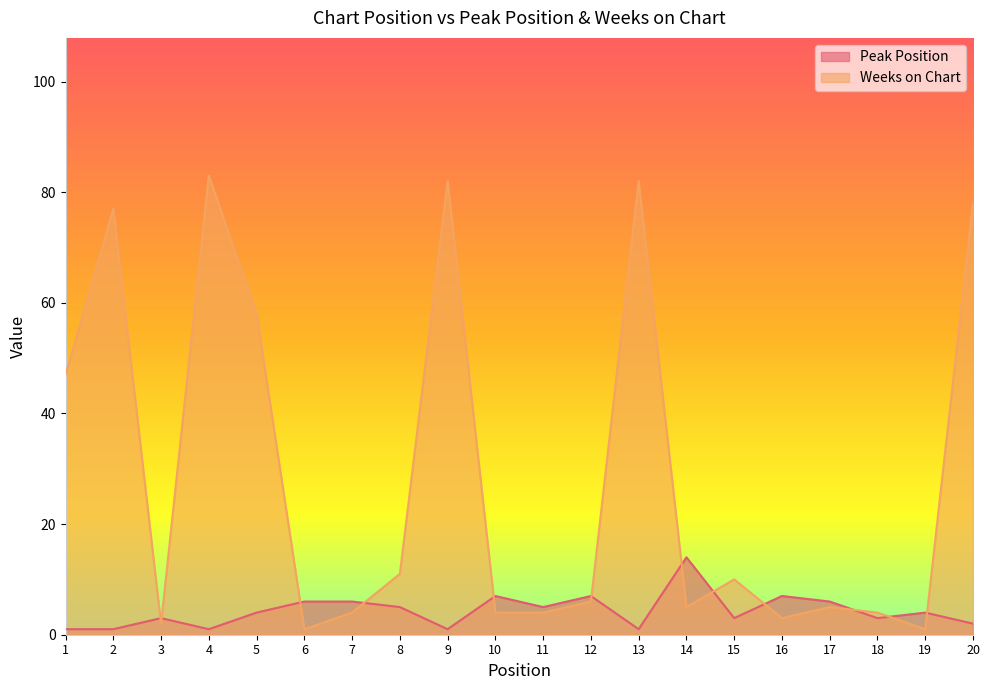

What is the sum of all Peak Position values?

87